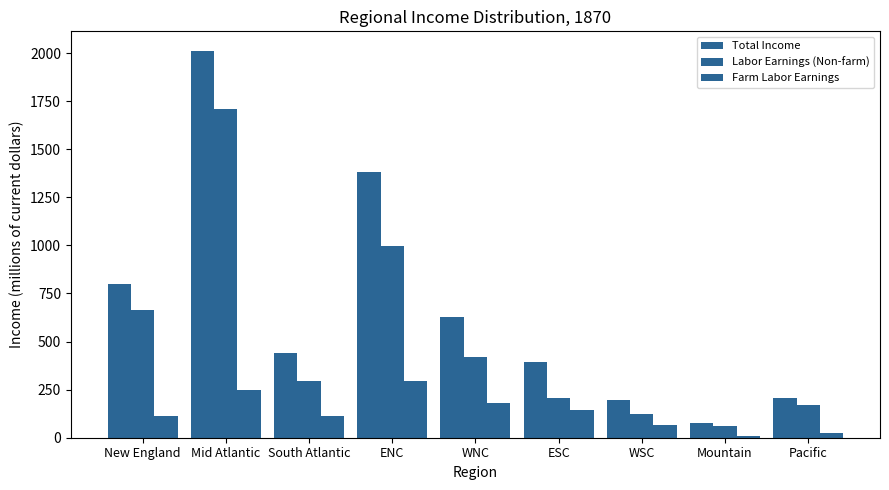

Reading left to right, extract all data points from this chart.

Total Income: New England=800.0	Mid Atlantic=2012.3	South Atlantic=440.8	ENC=1380.5	WNC=626.0	ESC=391.3	WSC=198.7	Mountain=76.0	Pacific=205.9
Labor Earnings (Non-farm): New England=661.9	Mid Atlantic=1709.1	South Atlantic=295.6	ENC=996.3	WNC=417.9	ESC=206.5	WSC=123.4	Mountain=59.5	Pacific=169.8
Farm Labor Earnings: New England=111.7	Mid Atlantic=246.1	South Atlantic=113.1	ENC=293.5	WNC=182.3	ESC=146.6	WSC=64.7	Mountain=7.6	Pacific=25.8